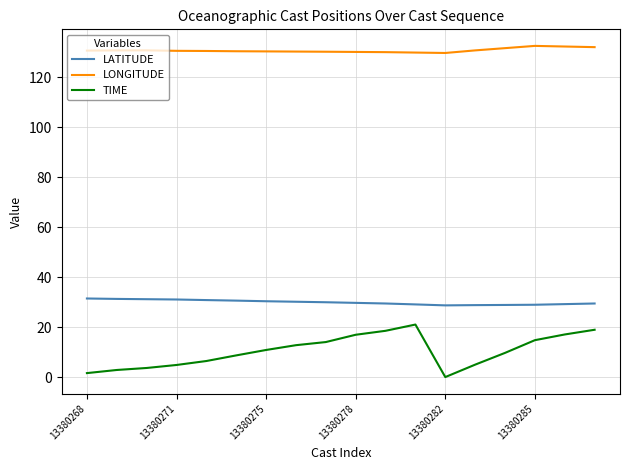

True or false: LONGITUDE and LATITUDE cross at least once.

False